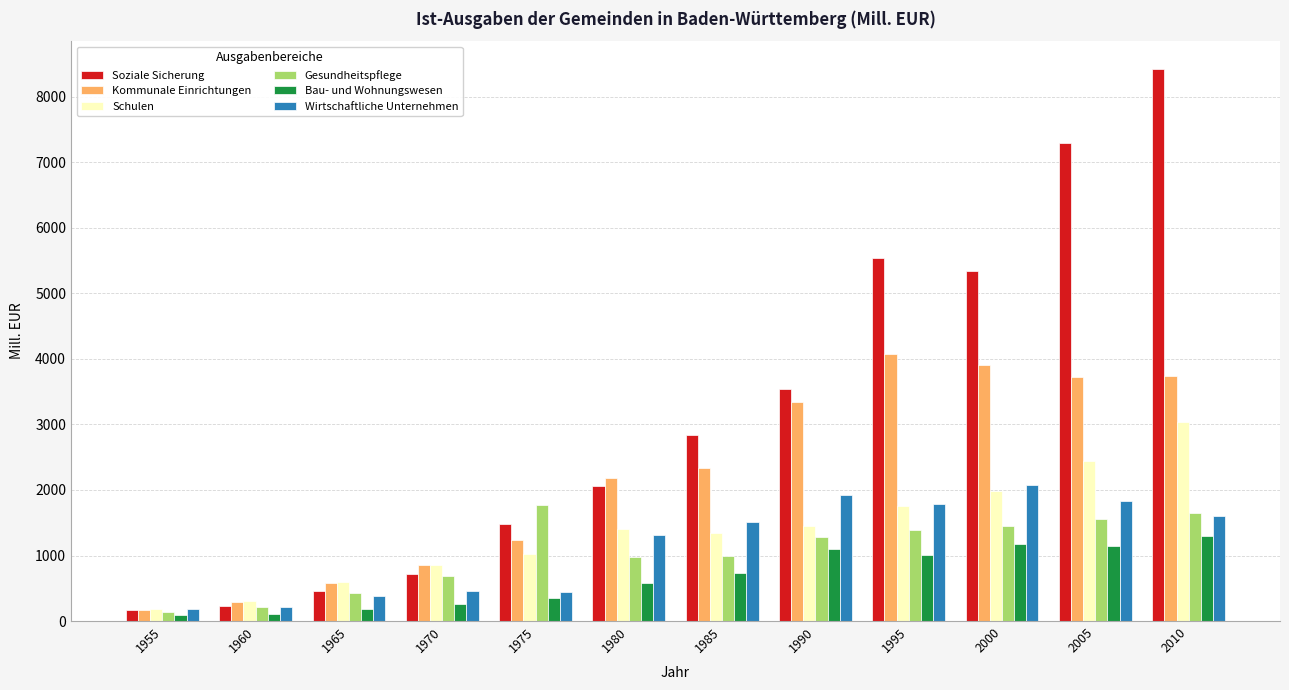

What is the total value across all series at 1990?

12632.5